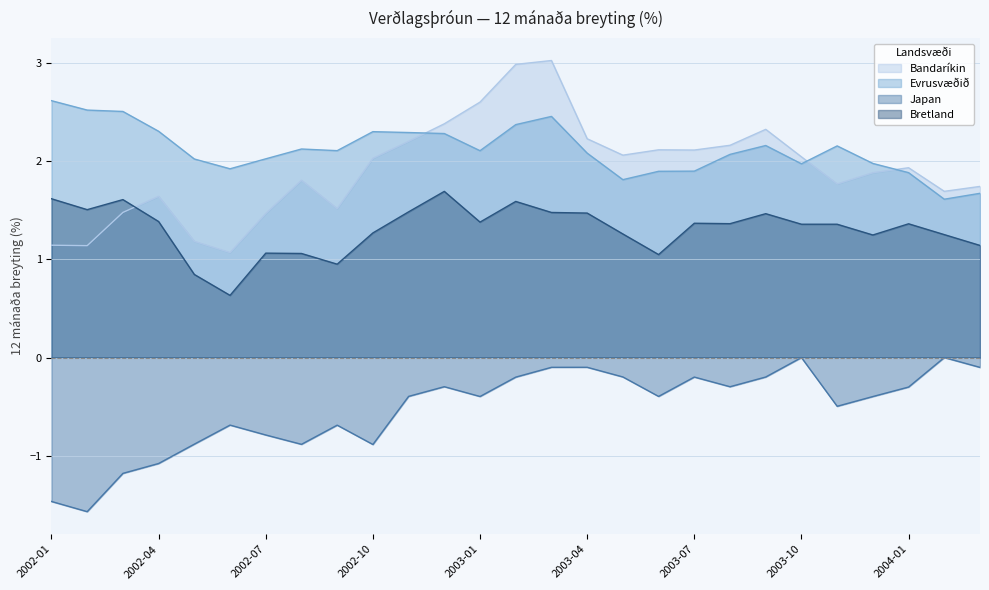

How many data points in Japan are less than 0?

25